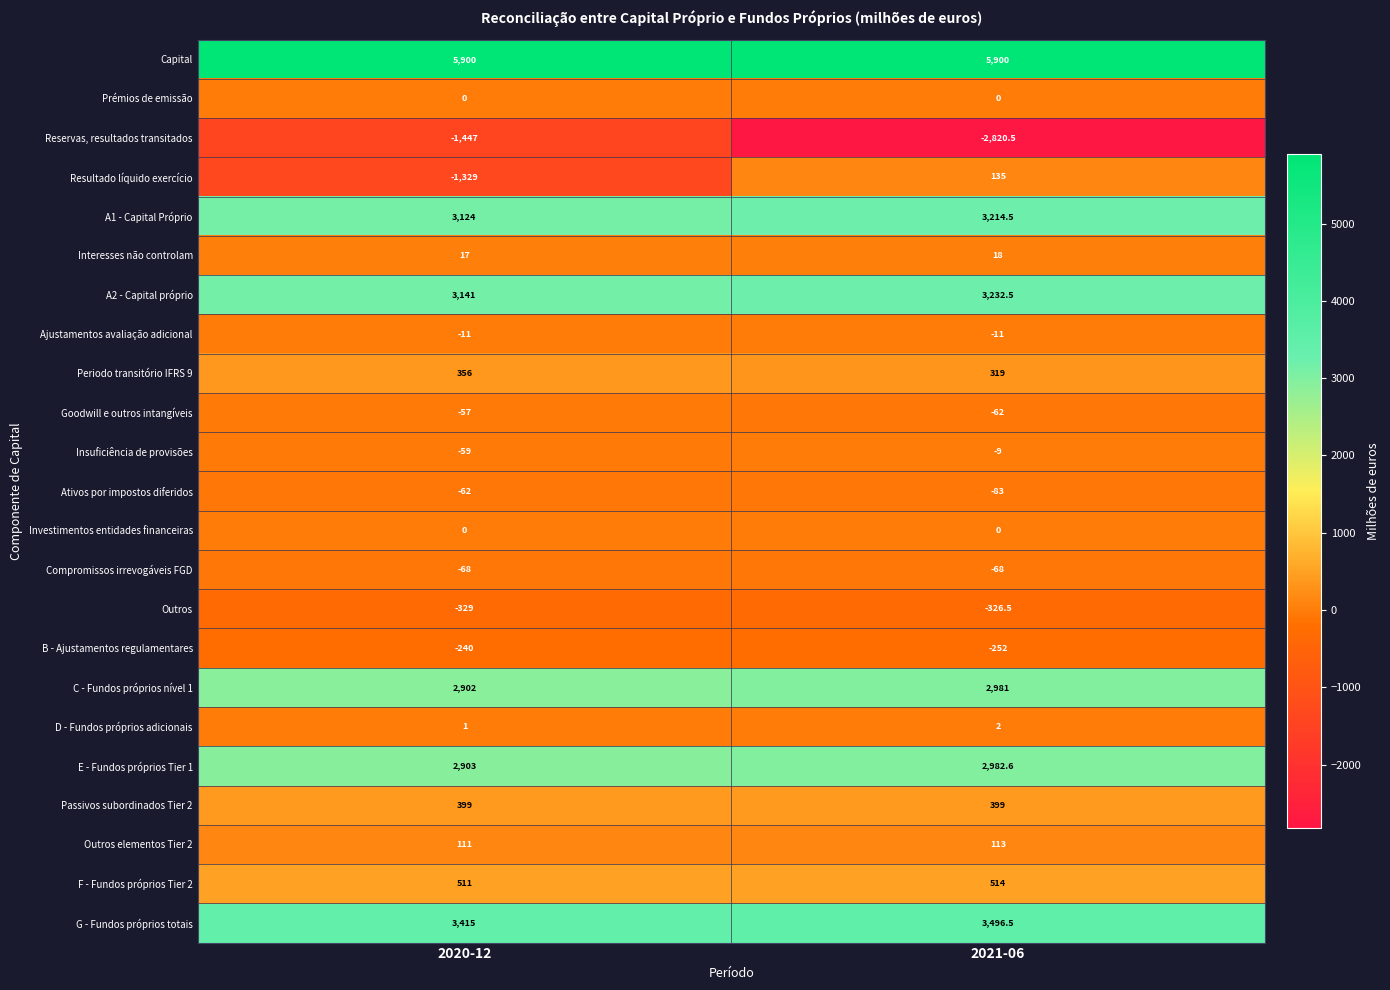

Which series has the largest range (max minus min)?

Resultado líquido exercício